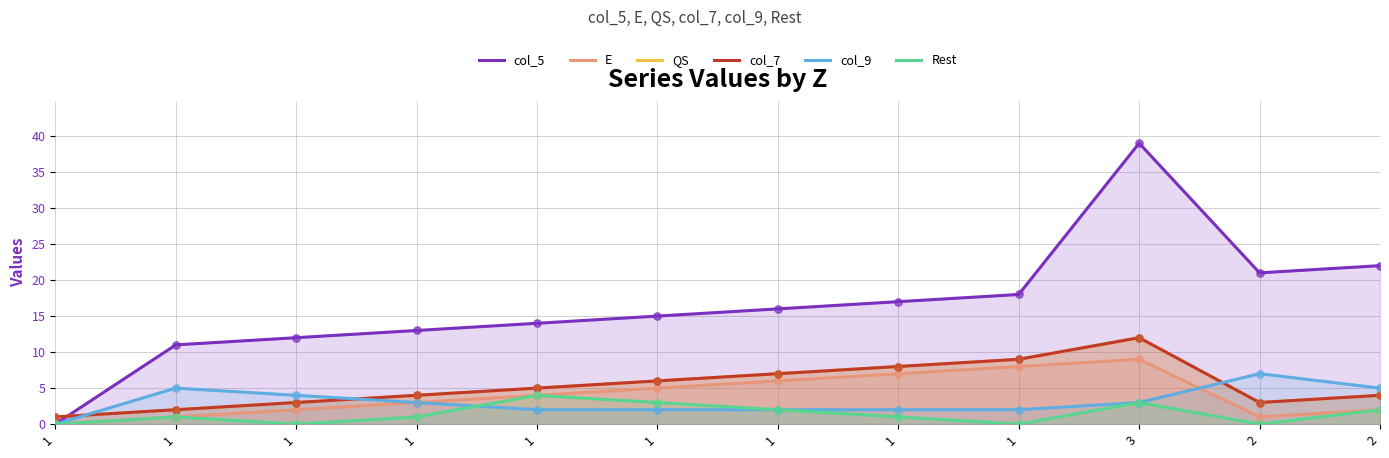

What is the total value across all series at 1?

2